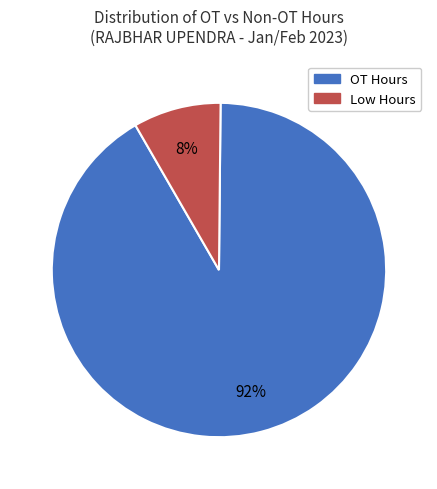

Is there any slice that represents more than half of the pie?

Yes